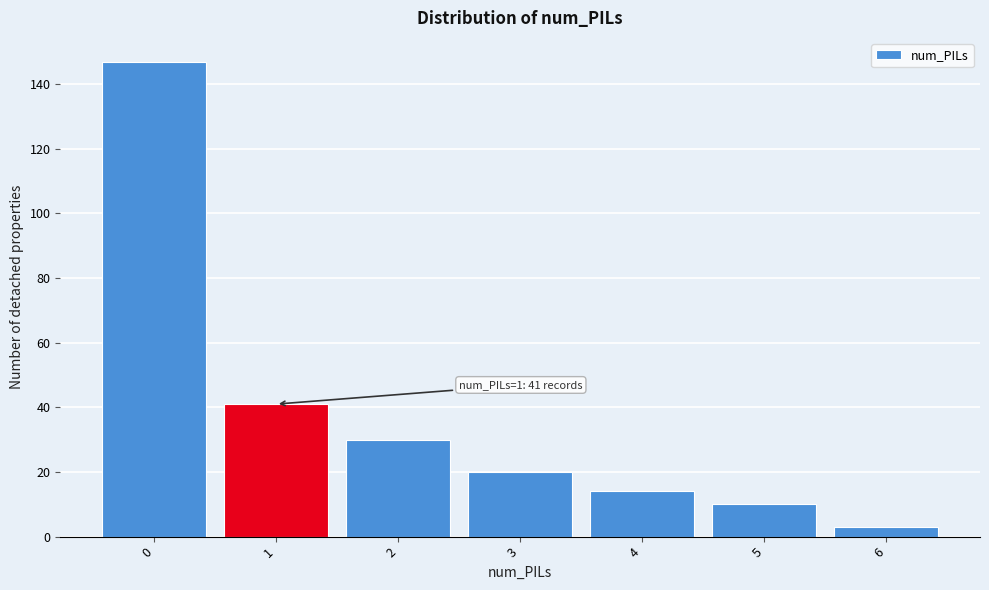

Reading right to left, list all the values displayed in this chart.

6=3	5=10	4=14	3=20	2=30	1=41	0=147